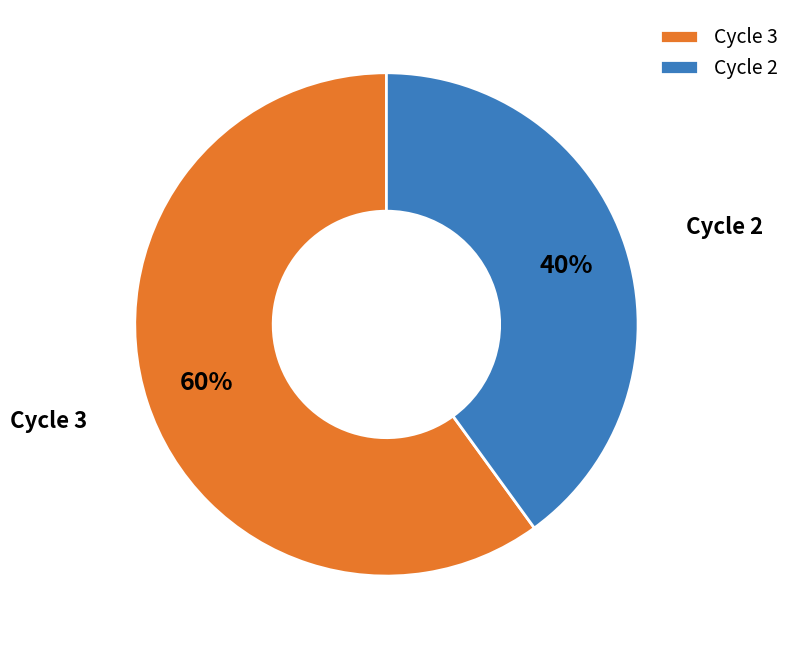

How many segments does this pie chart have?

2